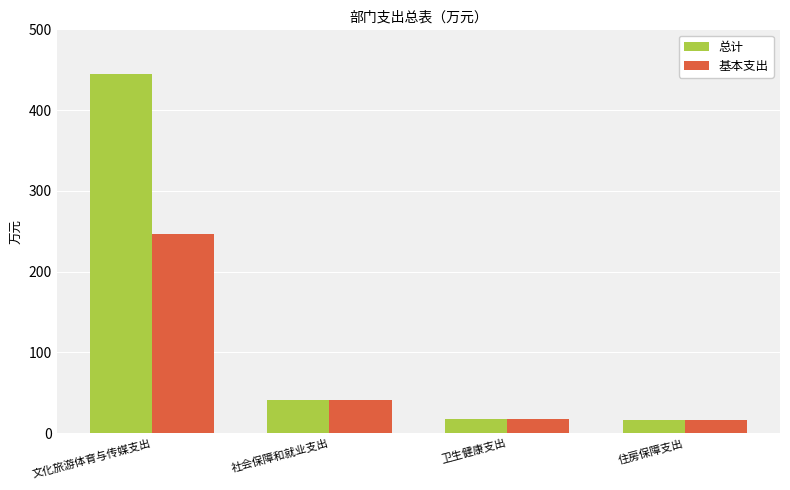

Between 文化旅游体育与传媒支出 and 社会保障和就业支出, which series saw the biggest shift?

总计